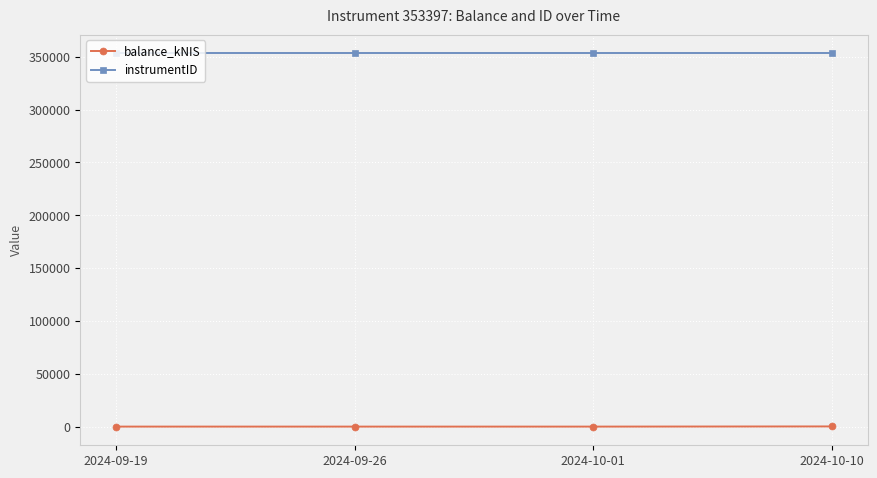

How many categories are shown in the chart?

4